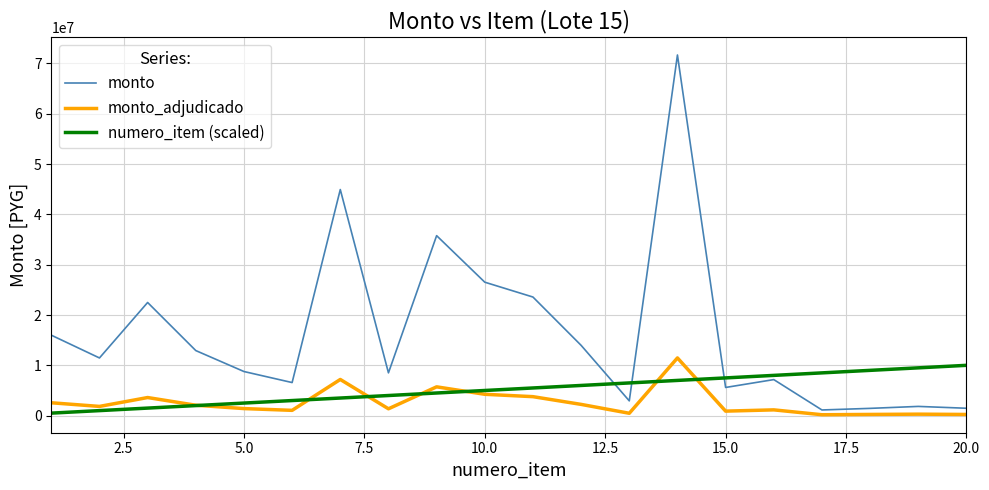

In monto, how many points are lower than both neighbors (excluding endpoints)?

6